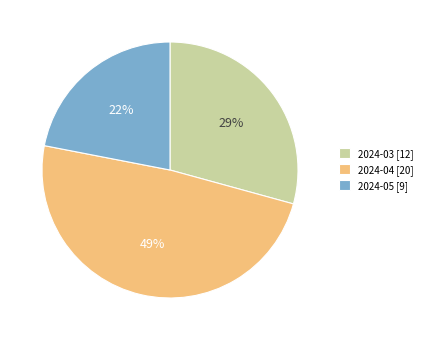

To the nearest percent, what percentage of the pie is 2024-05?

22%